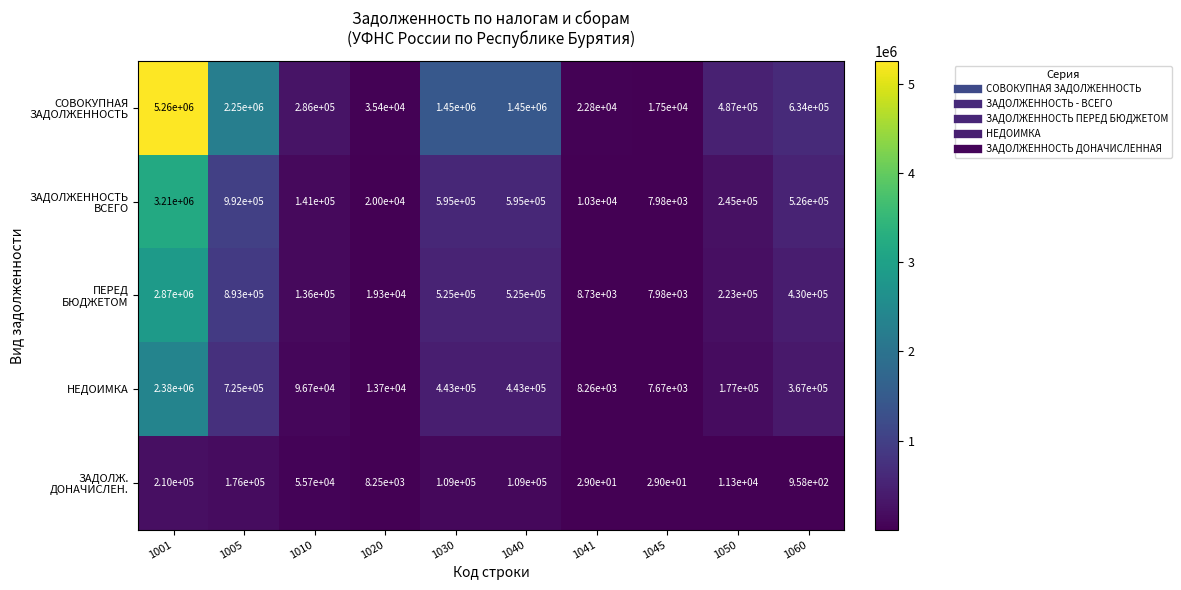

What is the total value across all series at 1045?

41159